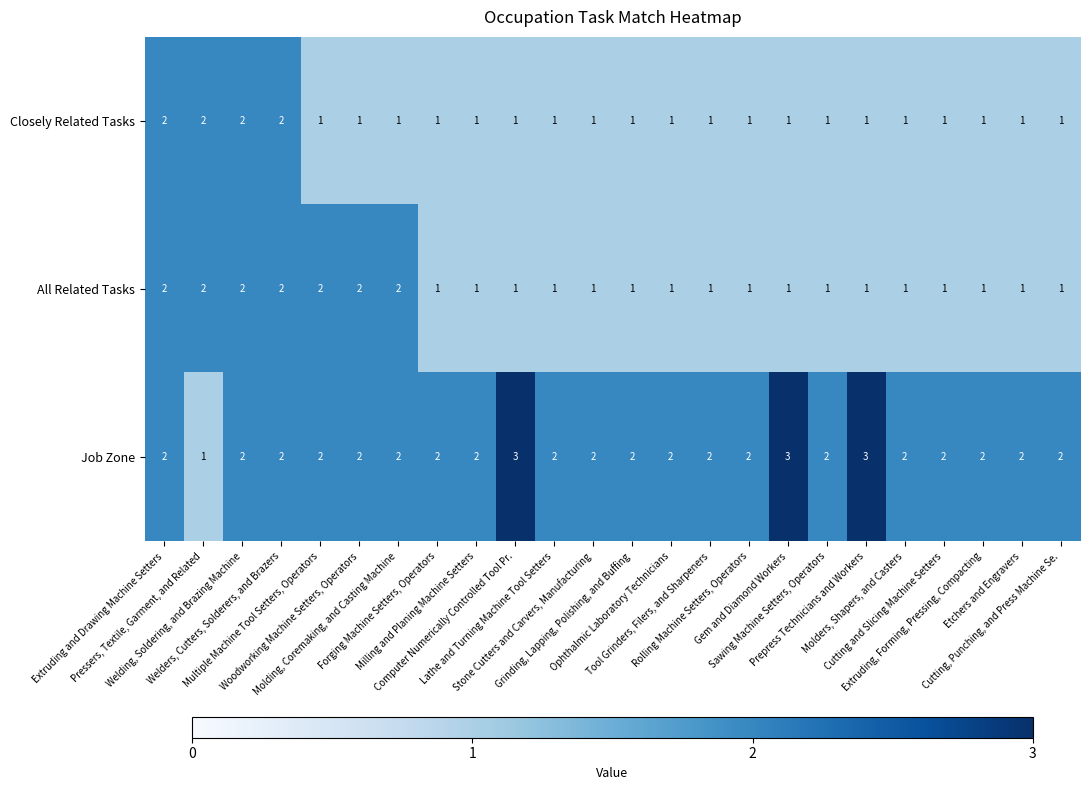

What is the total value across all series at Molders, Shapers, and Casters?

4